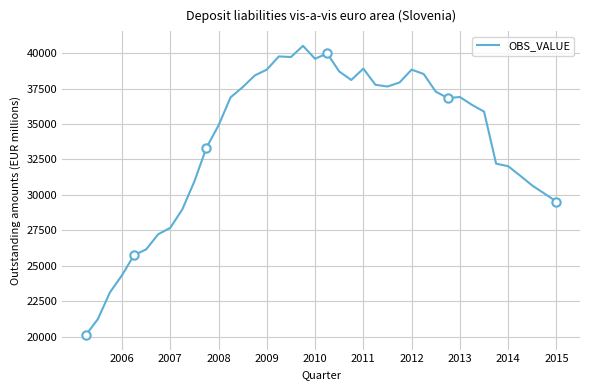

What is the minimum value for OBS_VALUE?

20099.2